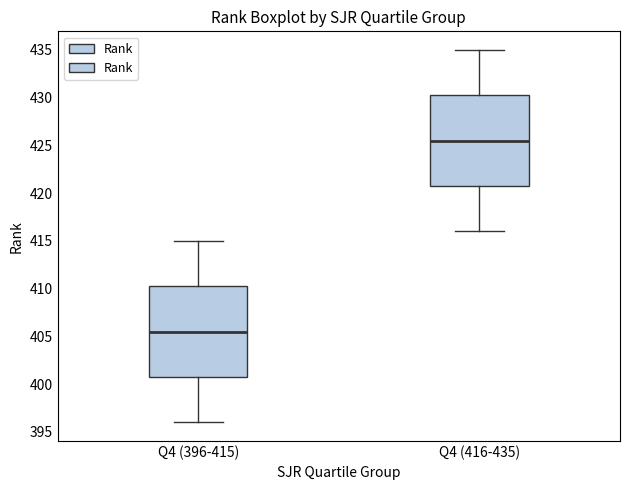

Which box has the highest median line?

Q4 (416-435)